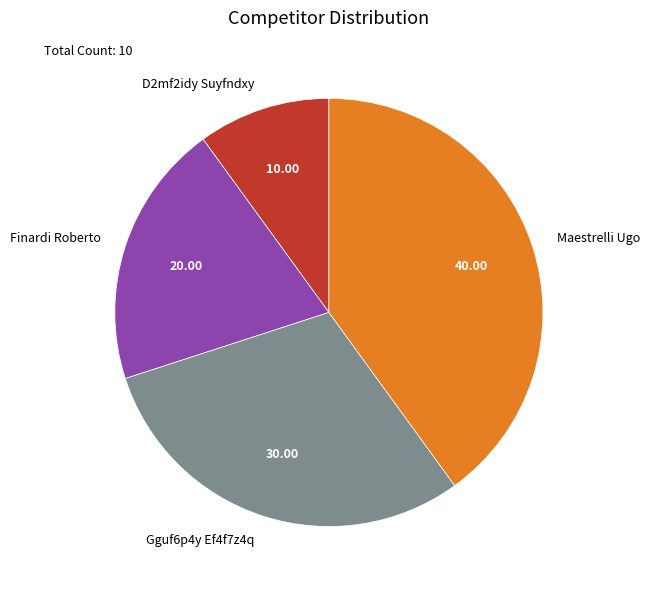

Which slice is the largest?

Maestrelli Ugo